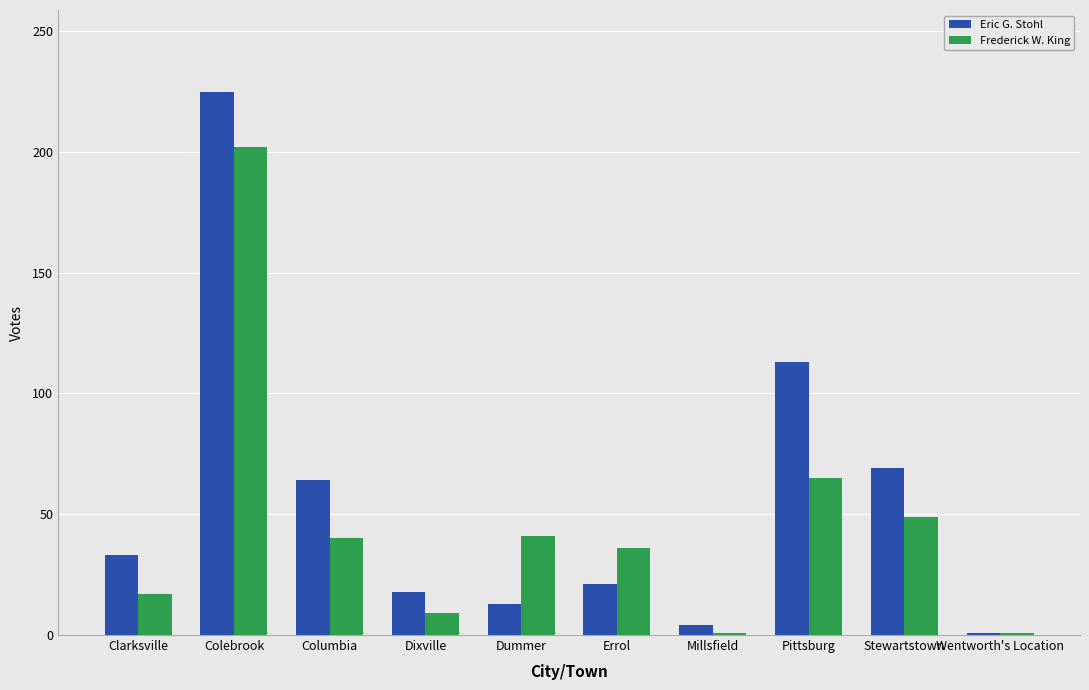

Rank the series by their maximum value, from lowest to highest.

Frederick W. King, Eric G. Stohl